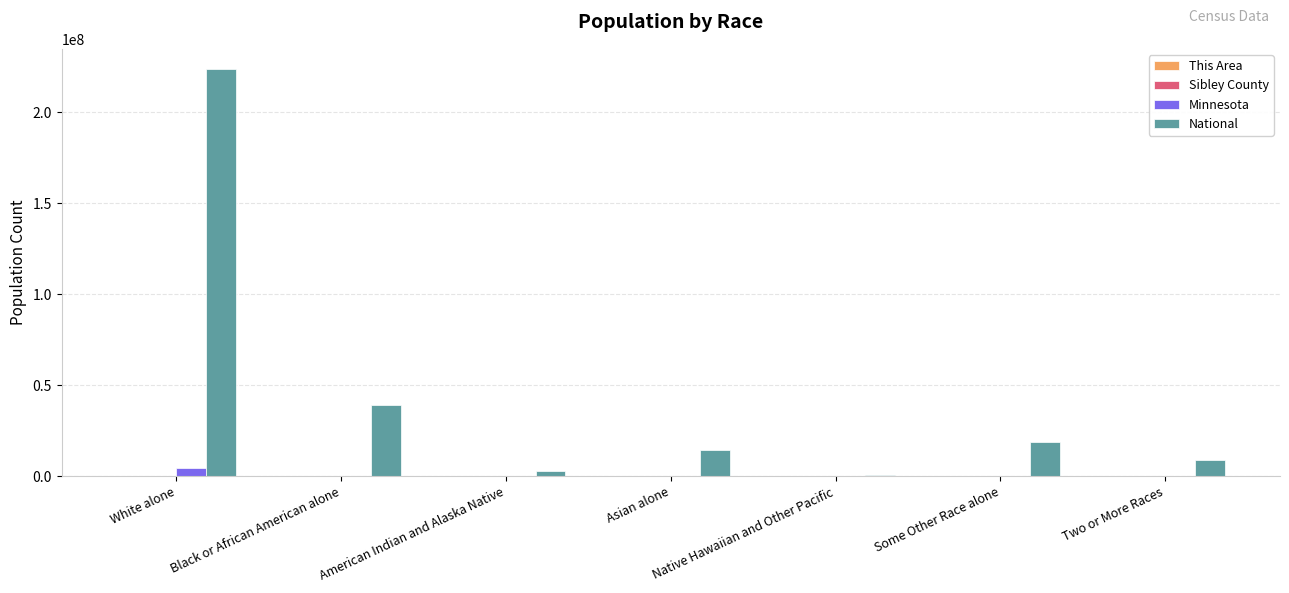

Which series changed the most between White alone and Black or African American alone?

National